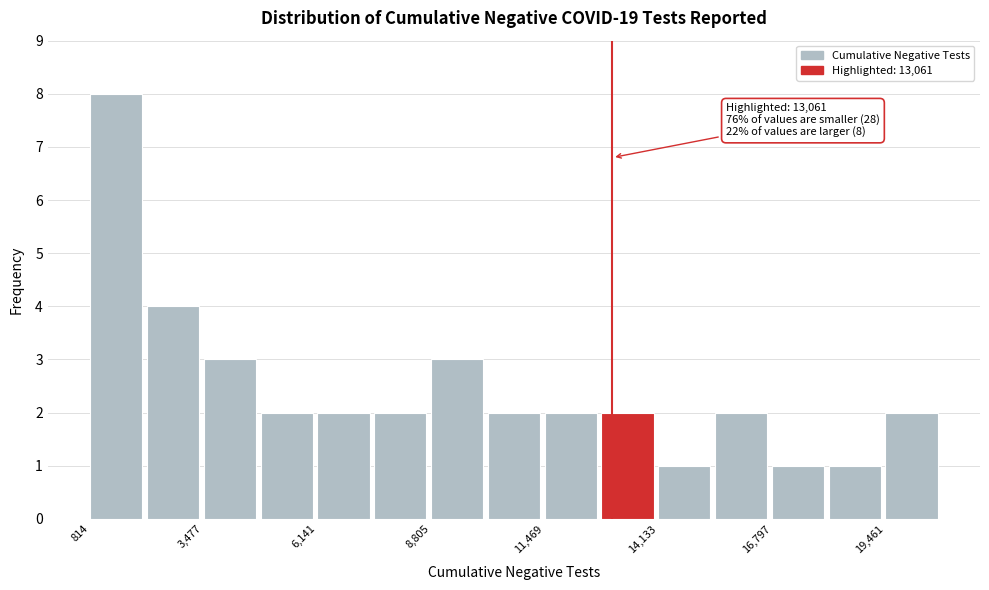

Around what value on the x-axis is the tallest bar? Give the approximate position of its centre, as read against the axis.

1500